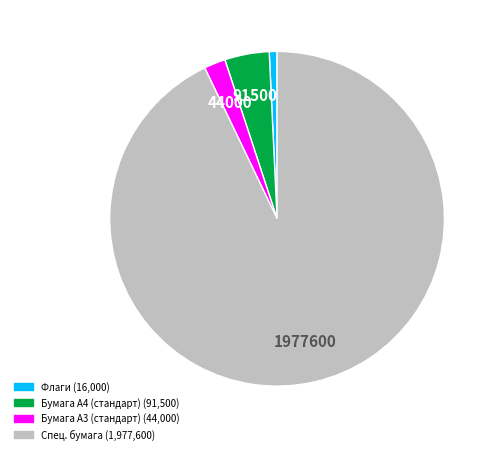

Is there any slice that represents more than half of the pie?

Yes